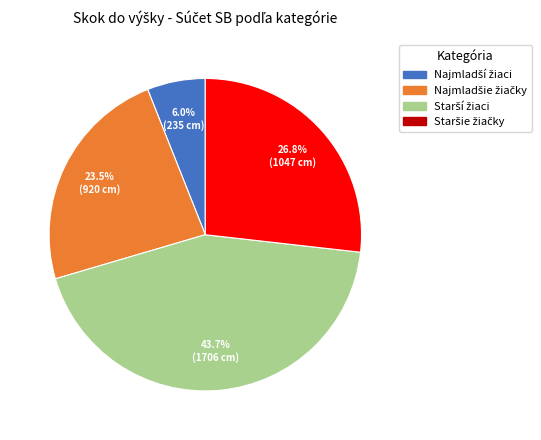

How many segments does this pie chart have?

4